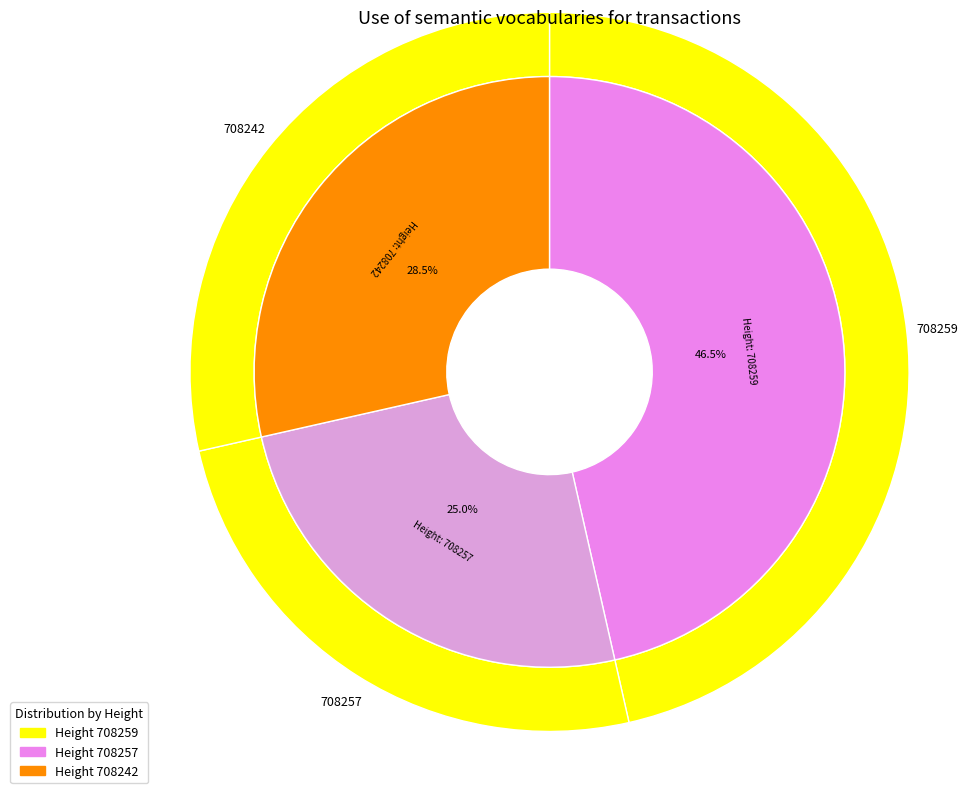

Approximately how many times larger is the value at 708259 compared to 708242?

1.6